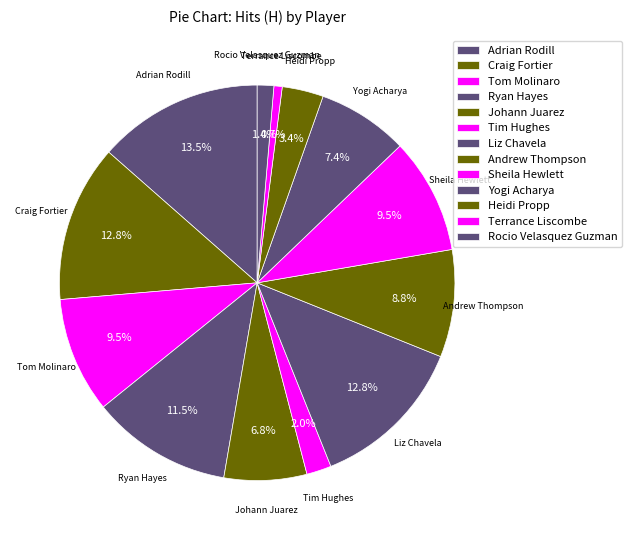

How many segments does this pie chart have?

13